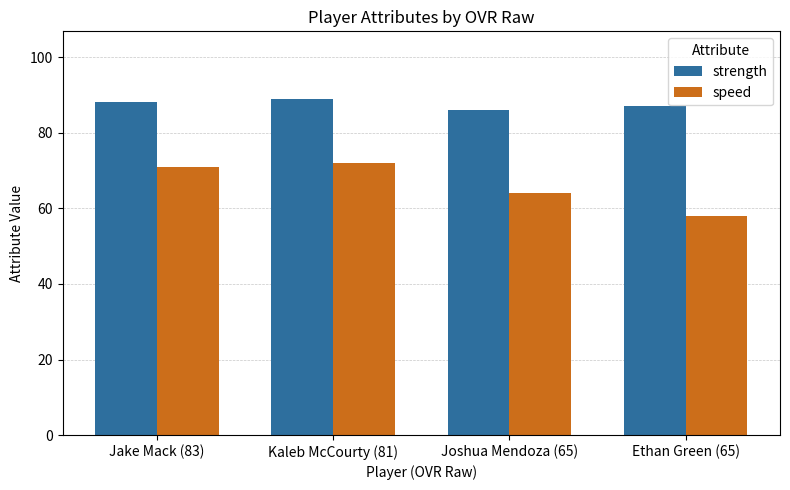

What is the label of the 2nd bar from the left?

Kaleb McCourty (81)